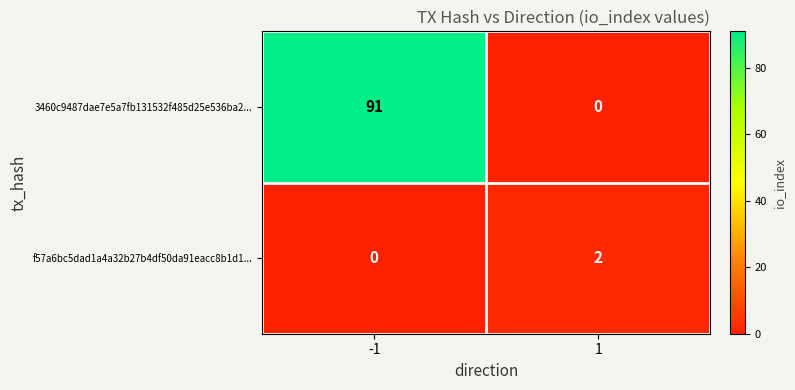

What is the difference between the maximum and minimum values in the 3460c9487dae7e5a7fb131532f485d25e536ba2... series?

91